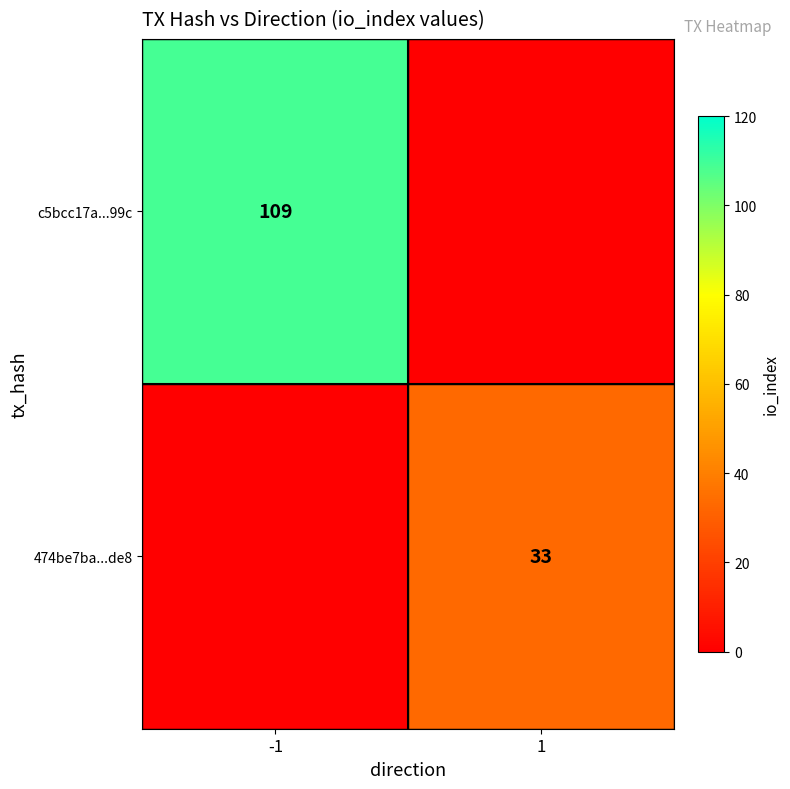

What is the total value across all series at 1?

33